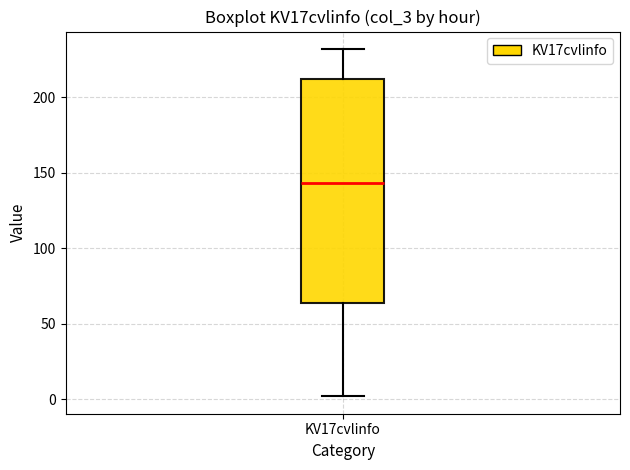

Transcribe this box plot: give where the median line is, the range the box spans, and where the two whiskers end, as read against the y-axis. The values are not printed on the chart, so give them approximately, as read against the axis.

median 145, box 65 to 210, whiskers 0 to 230